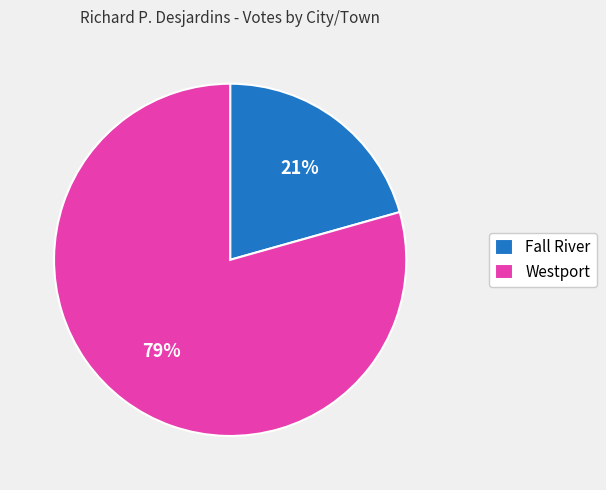

True or false: Westport accounts for 79% of the total.

True